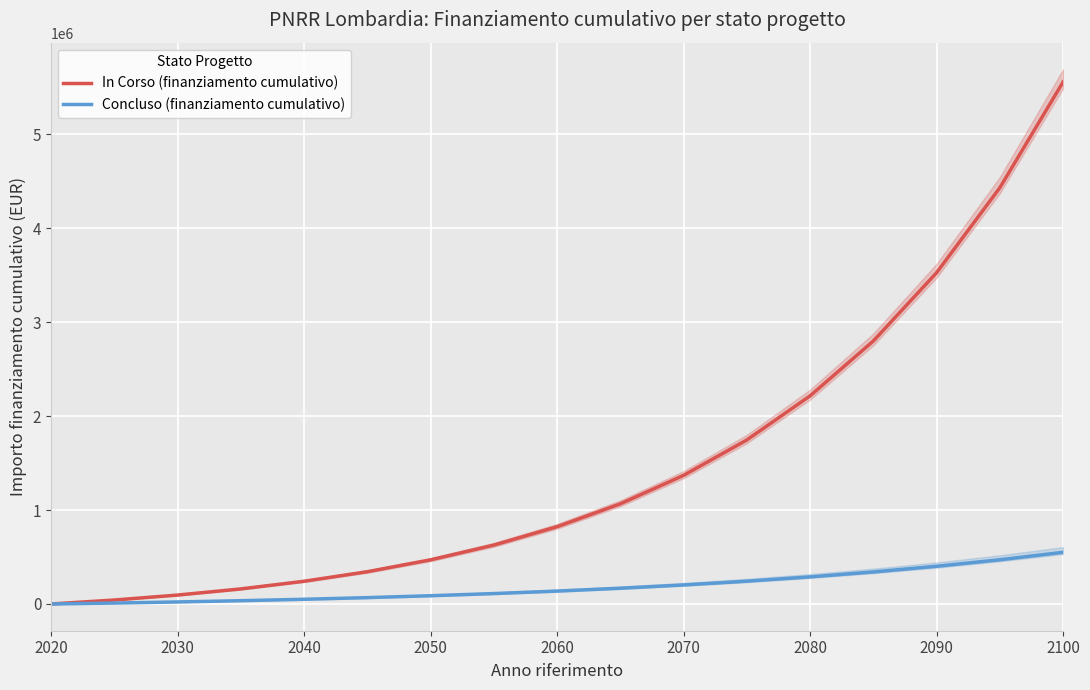

True or false: In Corso (finanziamento cumulativo) and Concluso (finanziamento cumulativo) intersect in this chart.

False